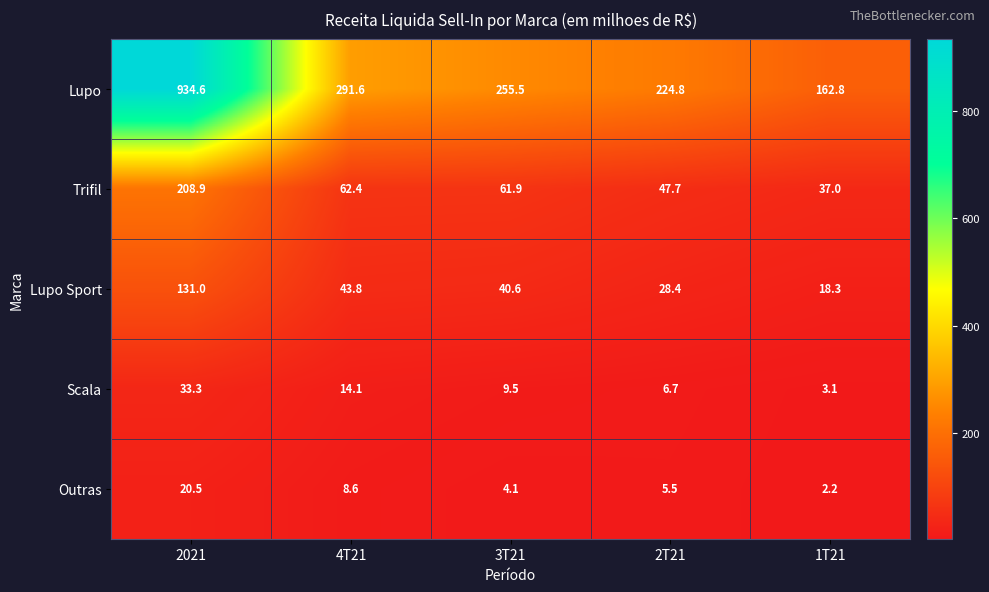

What is the sum of the Outras values at 2T21 and 1T21?

7.7